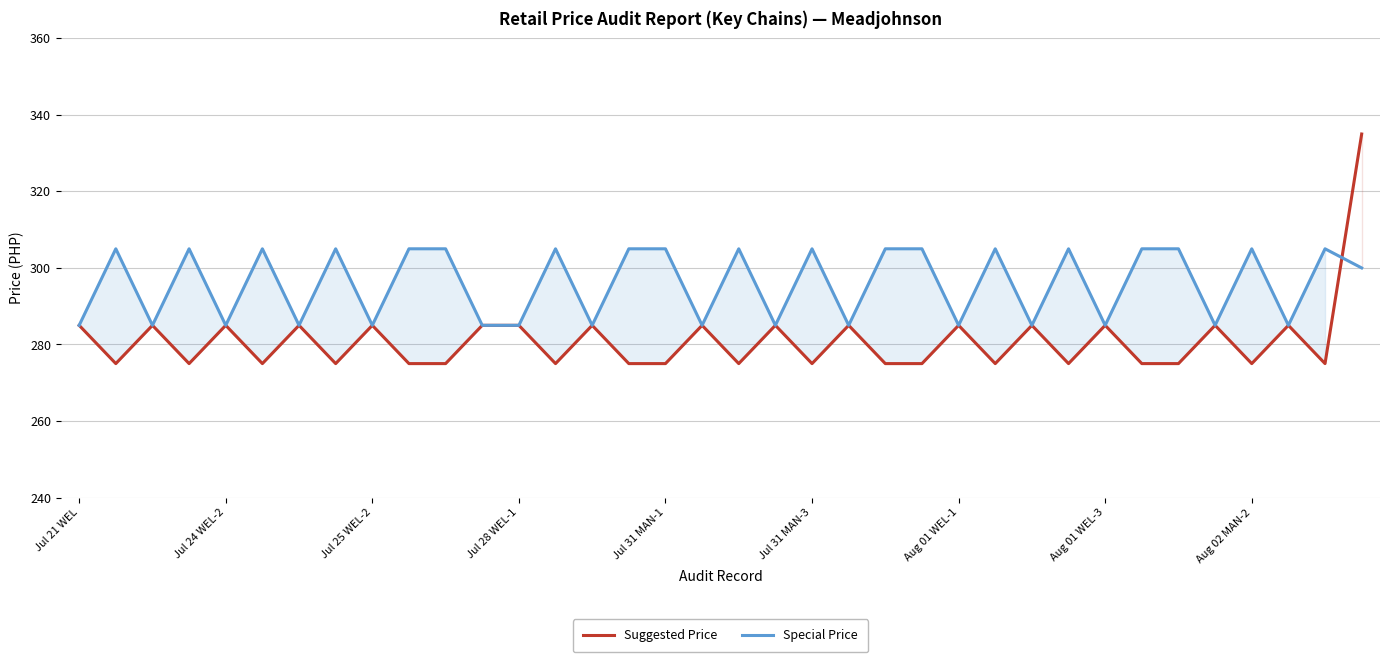

Count the Suggested Price values in the range 275 to 285.

35